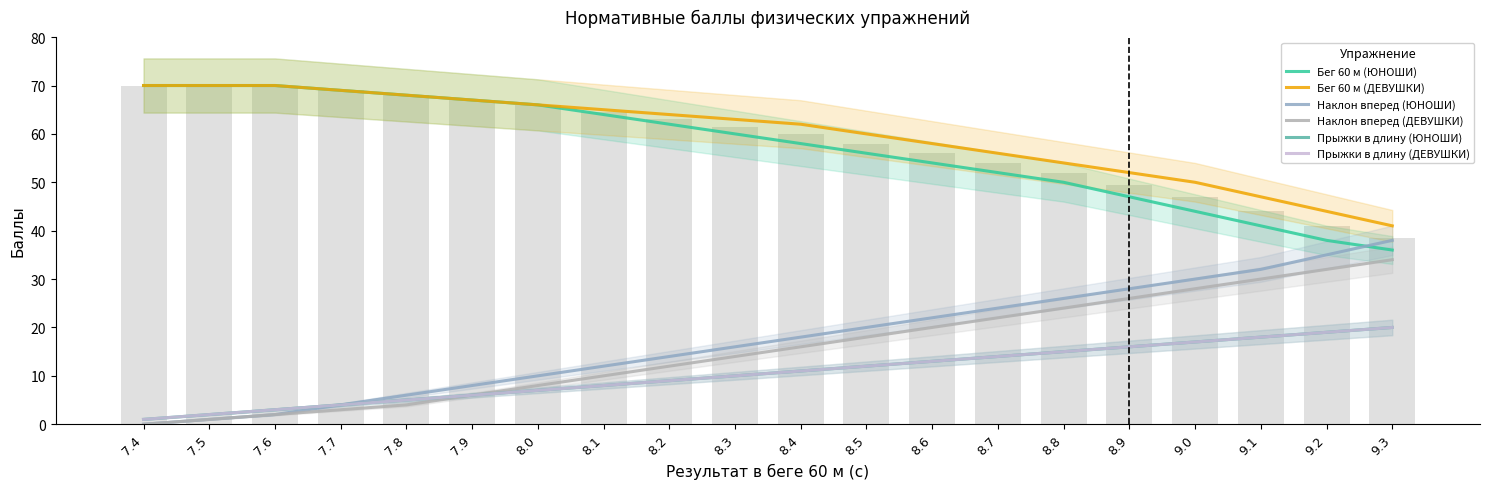

Where does the Наклон вперед (ЮНОШИ) series first go above 18?

8.5